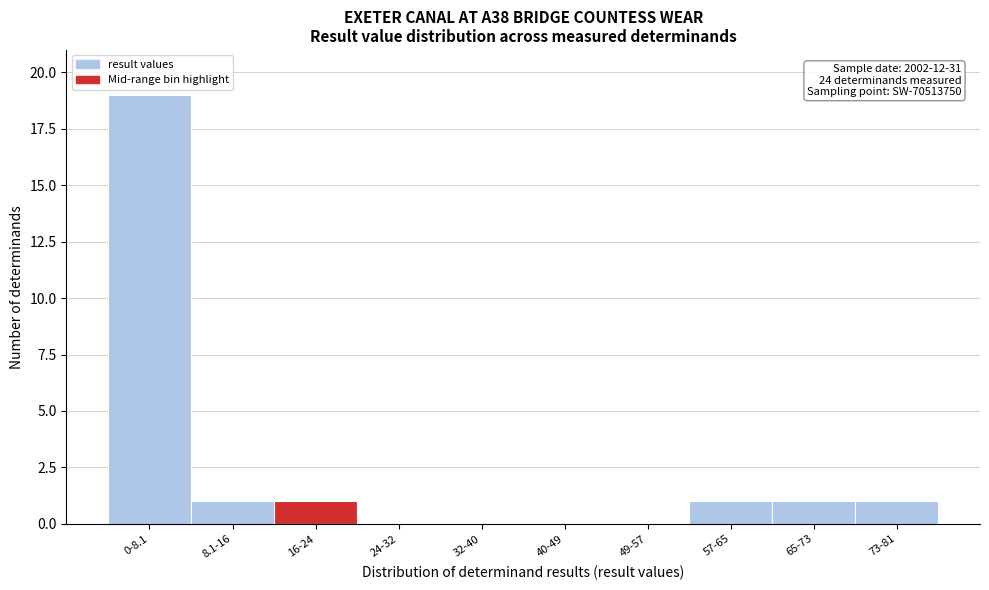

Reading left to right, transcribe all the data shown in this chart.

0-8.1=19	8.1-16=1	16-24=1	24-32=0	32-40=0	40-49=0	49-57=0	57-65=1	65-73=1	73-81=1